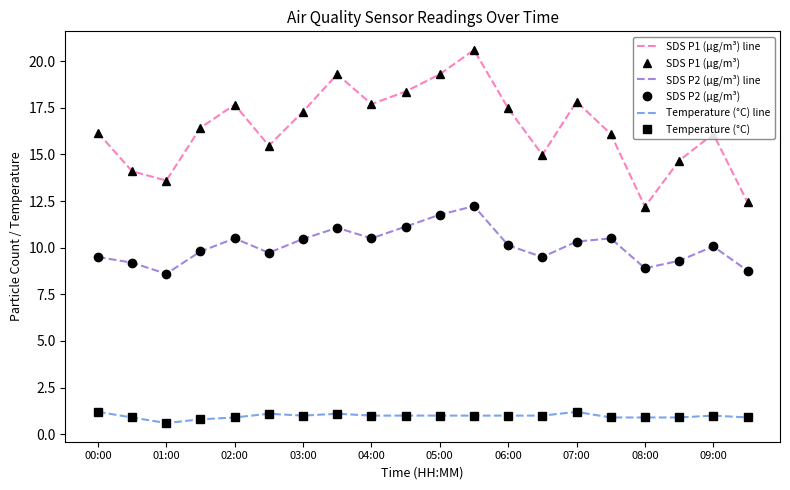

True or false: Temperature (°C) line and SDS P2 (µg/m³) cross at least once.

False